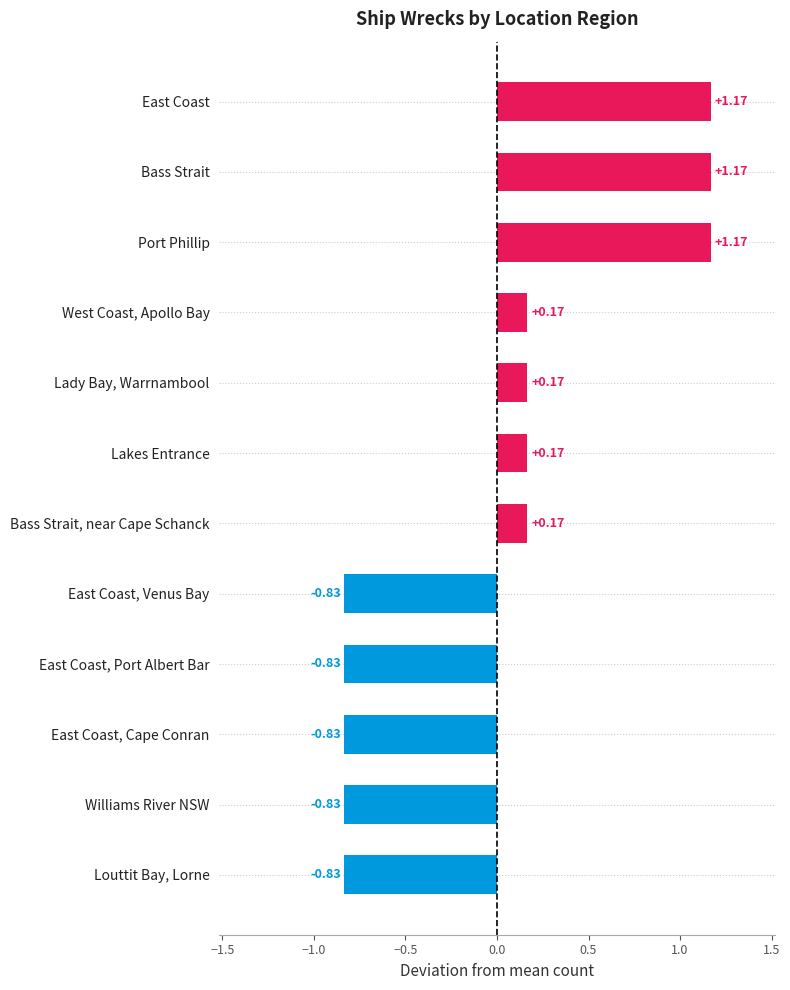

What is the label of the 3rd bar from the bottom?

East Coast, Cape Conran